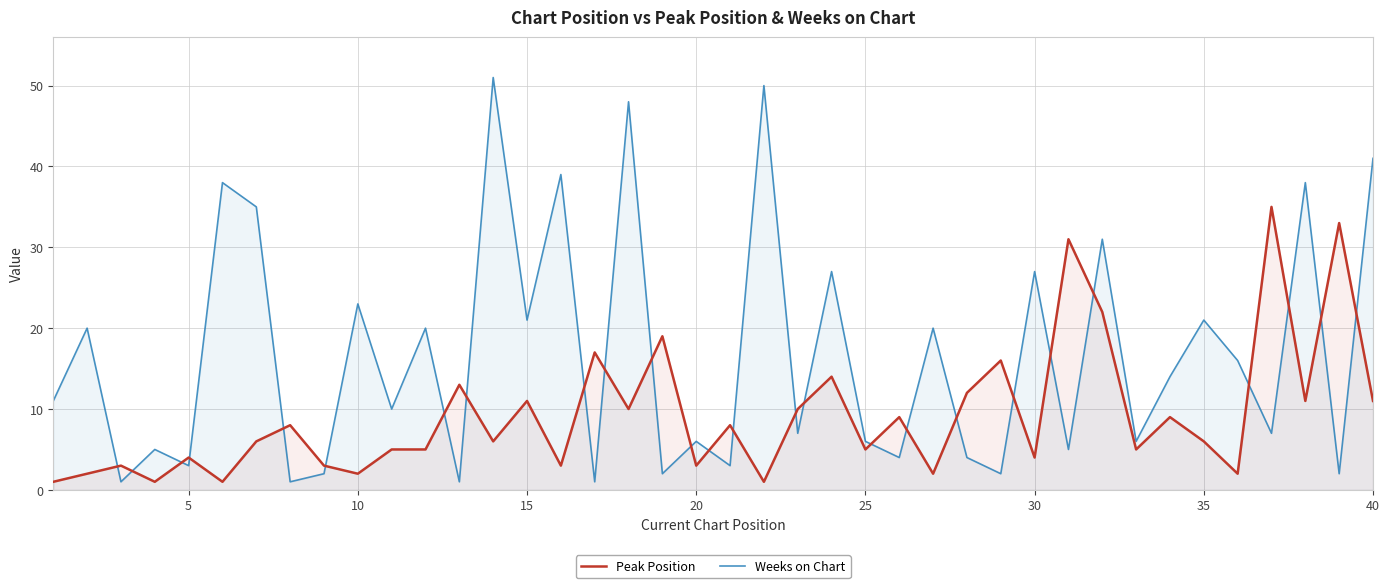

What is the difference between the highest and lowest values at 24?

1